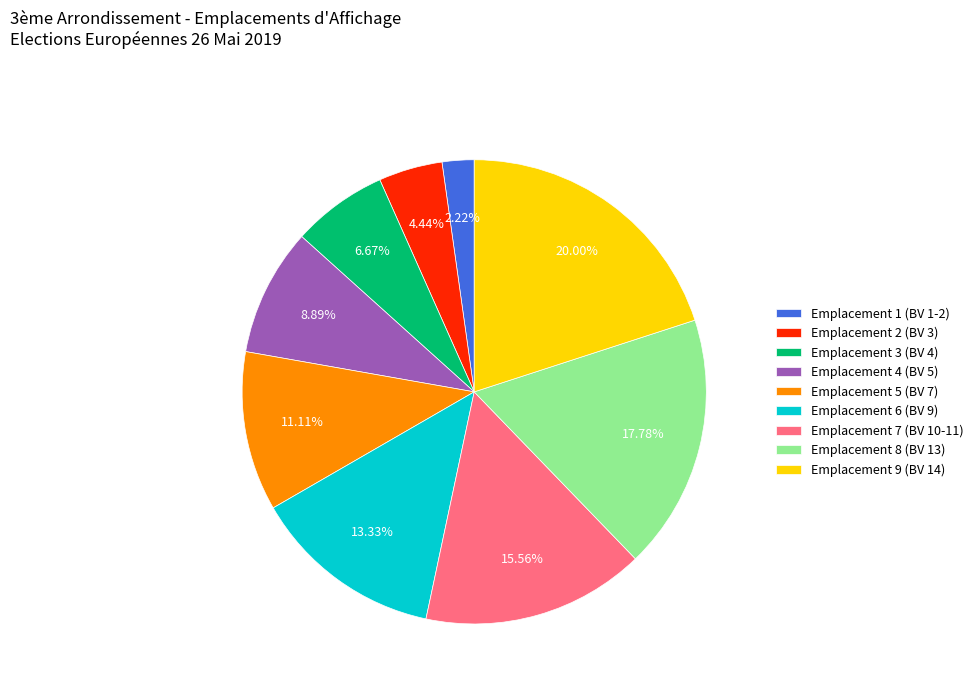

Between Emplacement 3 (BV 4) and Emplacement 2 (BV 3), which is larger?

Emplacement 3 (BV 4)